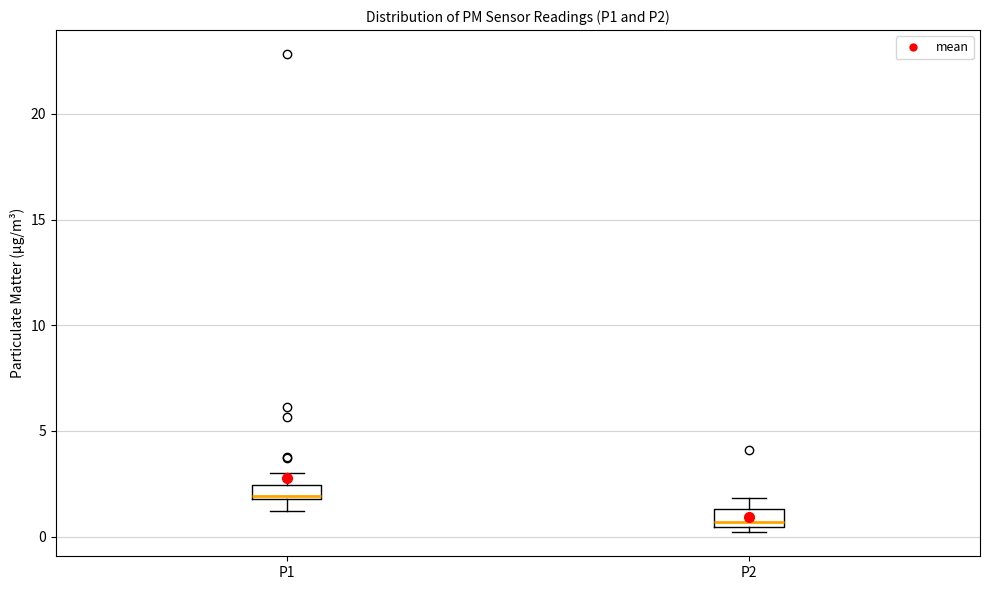

Where does the upper whisker of the box for P1 end on the y-axis? The values are not printed on the chart, so give them approximately, as read against the axis.

3.0